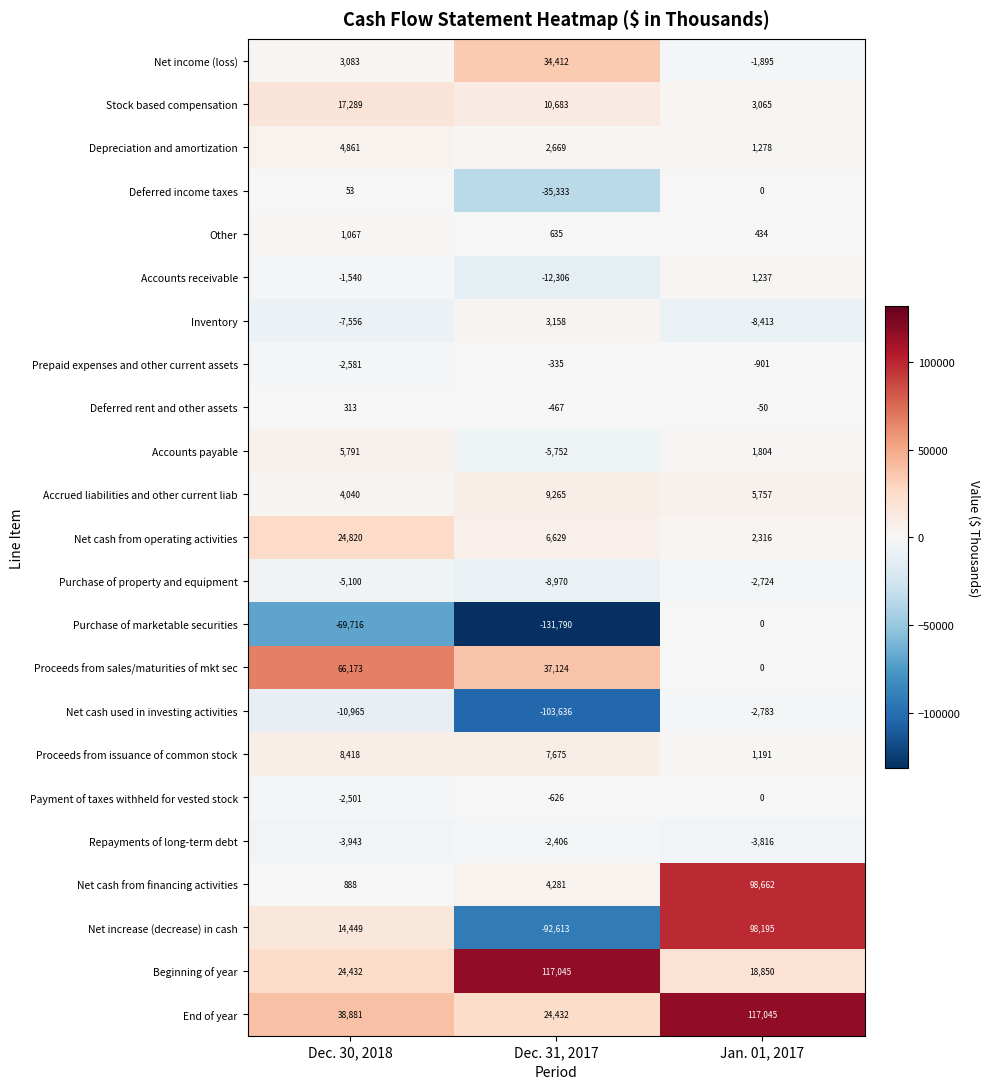

How many Depreciation and amortization values are between 1278 and 4861?

3